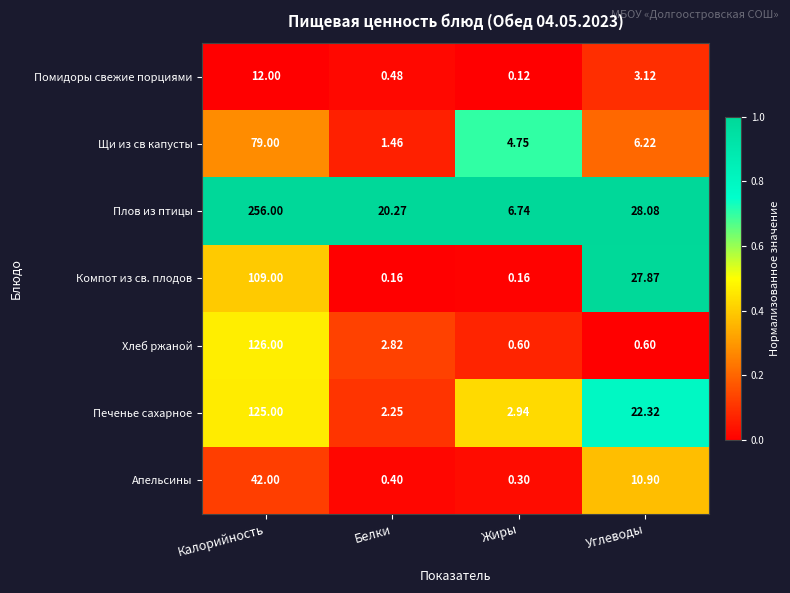

Where does the Печенье сахарное series first go above 22?

Калорийность